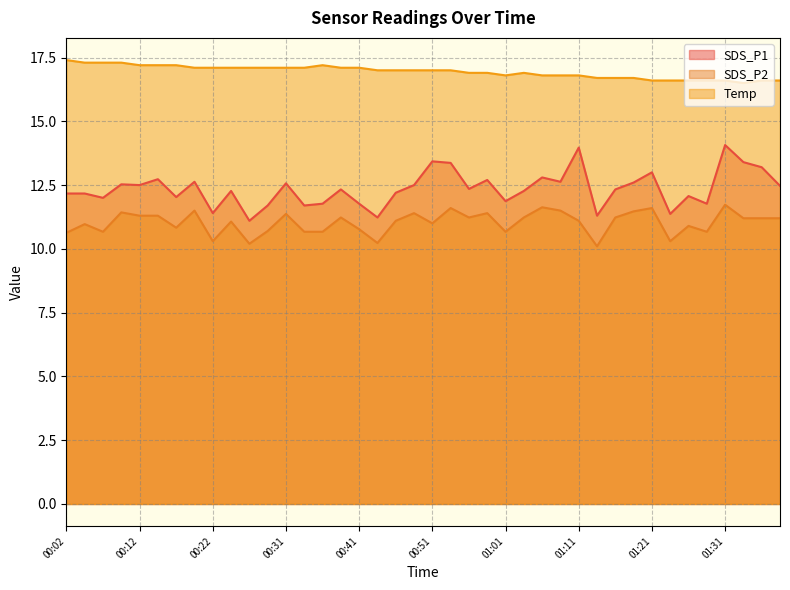

What is the label of the 16th point from the left?

00:39